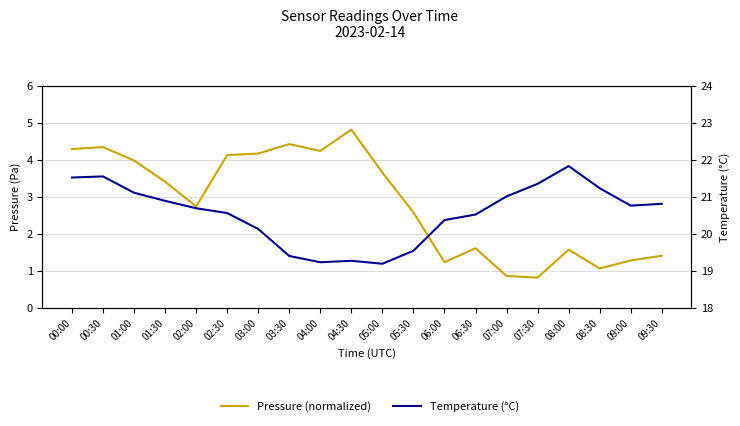

True or false: Temperature (°C) has a value of 12.6 at 09:00.

False